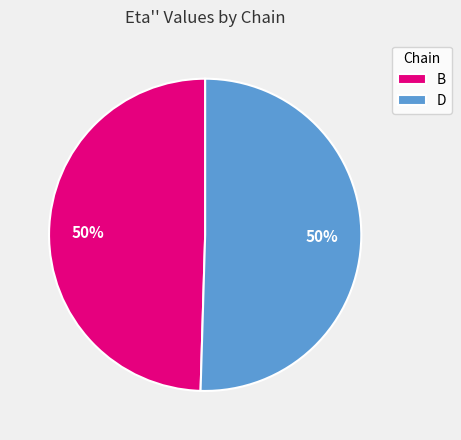

To the nearest percent, what is the average slice percentage?

50%